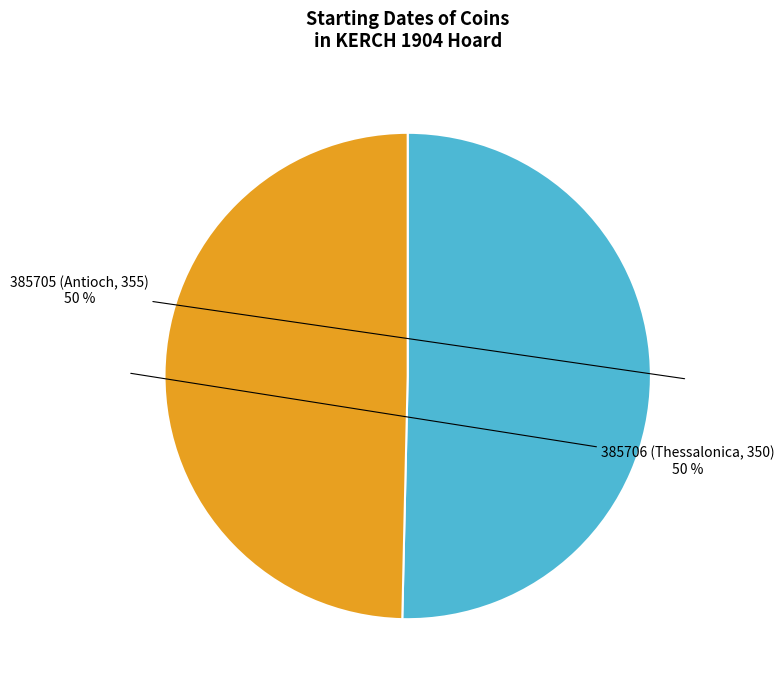

To the nearest percent, what percentage of the pie is 385705 (Antioch, 355)?

50%